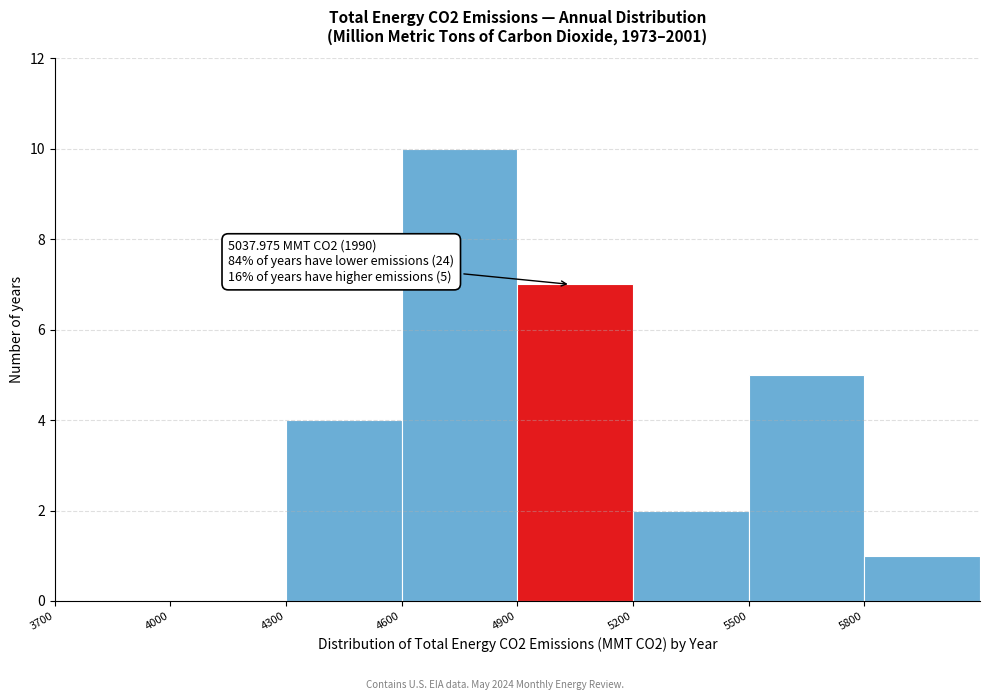

Which range on the x-axis has the tallest bar?

4600 to 4900